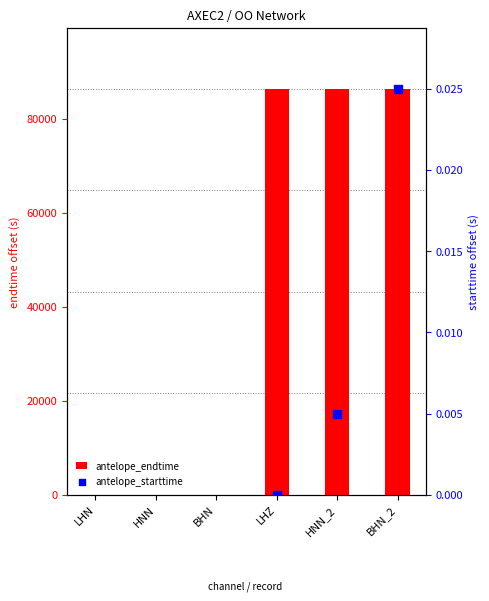

Which series has the largest total across all categories?

antelope_endtime